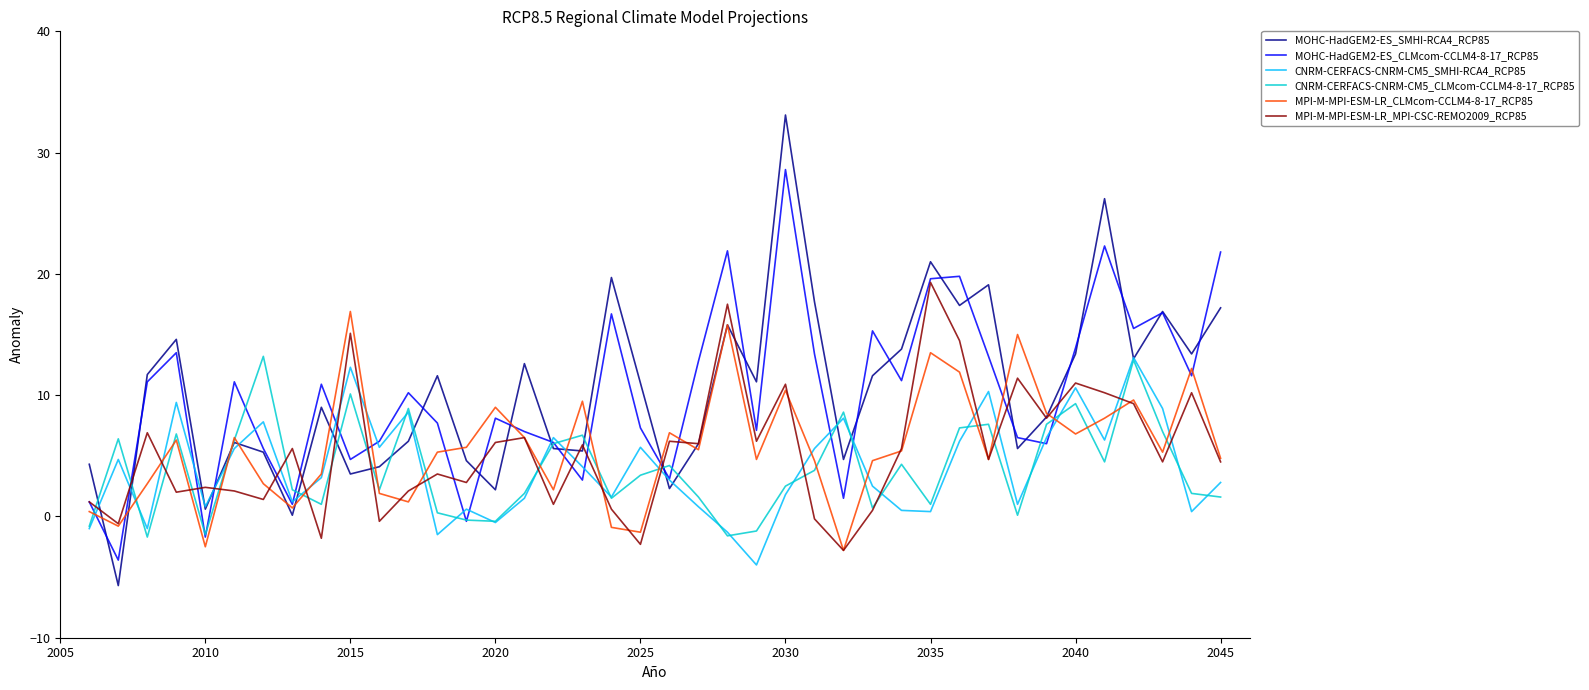

What is the maximum value for CNRM-CERFACS-CNRM-CM5_SMHI-RCA4_RCP85?

13.1